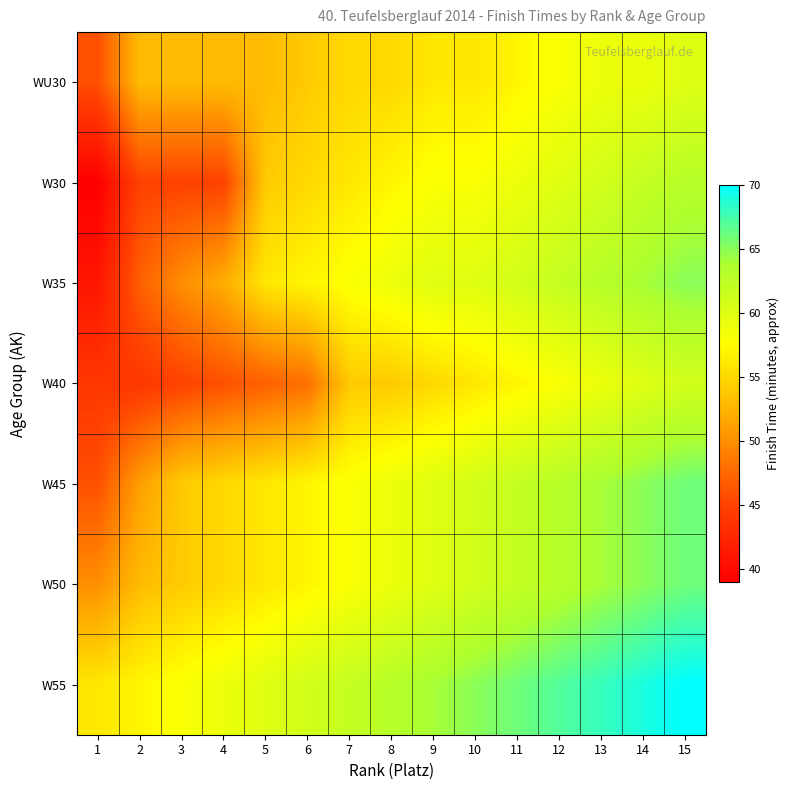

Rank the series at 12 from lowest to highest value.

WU30, W40, W30, W35, W45, W50, W55